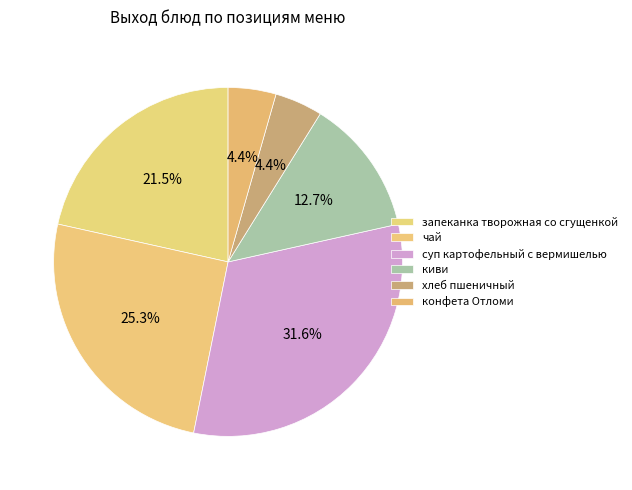

To the nearest percent, what portion does чай represent?

25%